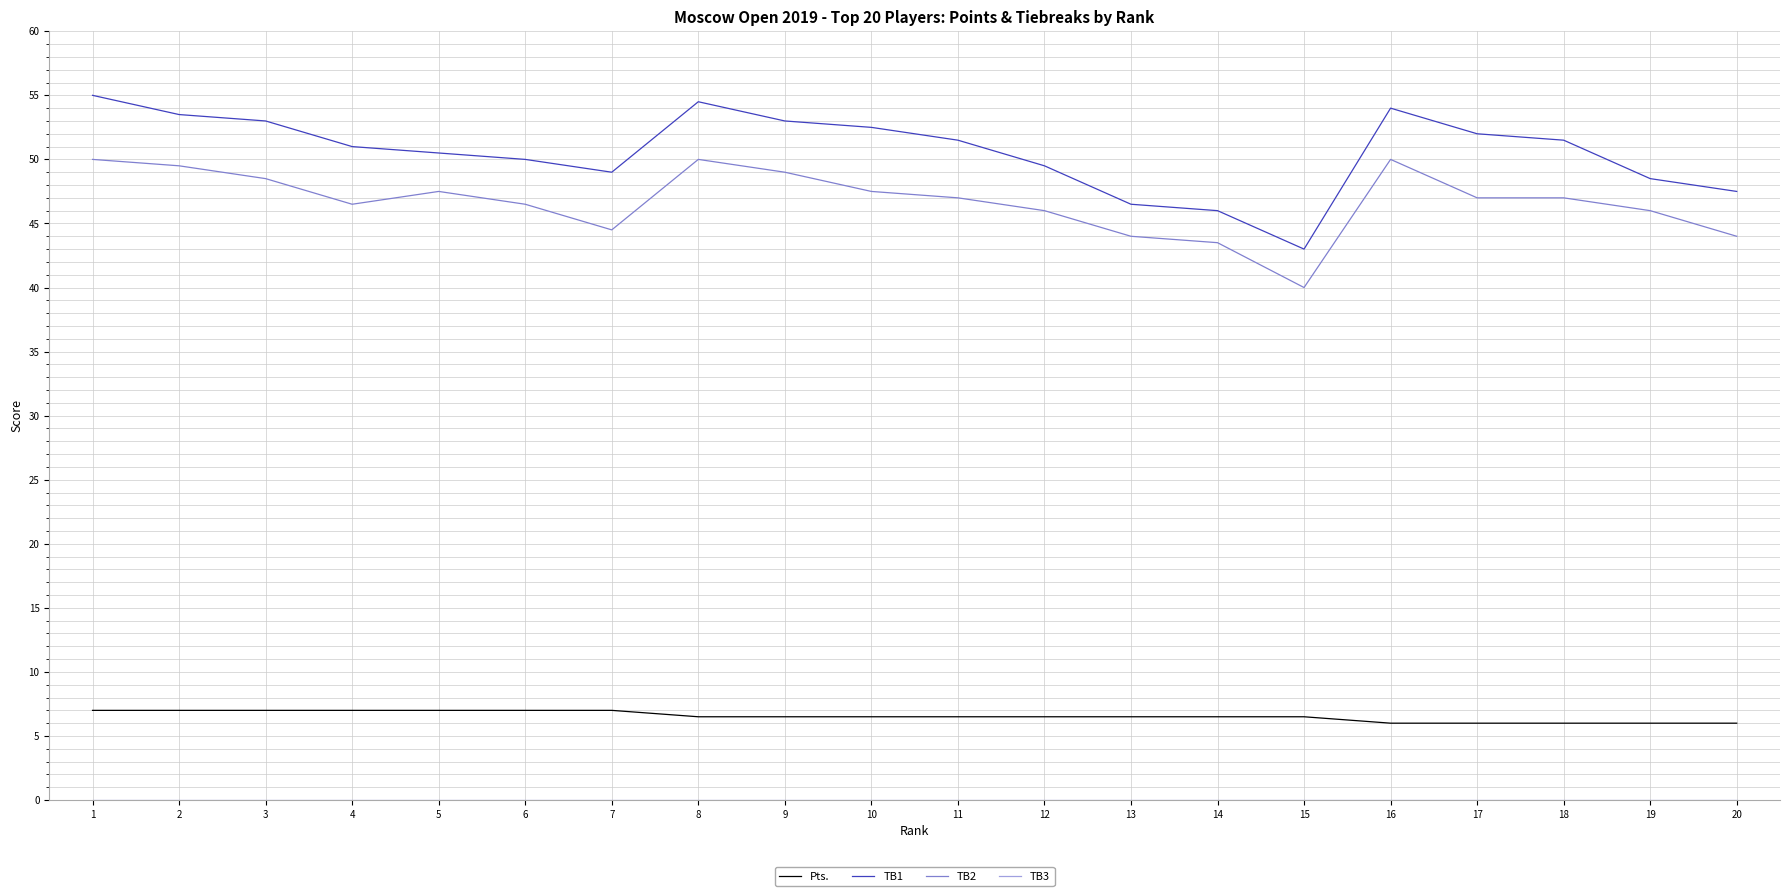

Which series has the largest range (max minus min)?

TB1